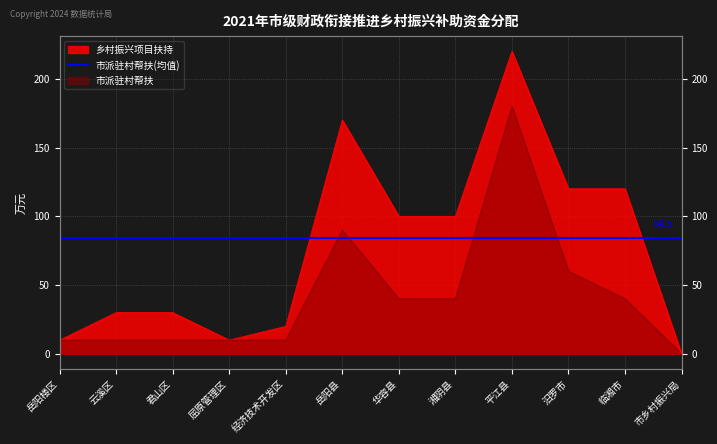

List the series in order of their overall mean, lowest first.

市派驻村帮扶, 乡村振兴项目扶持